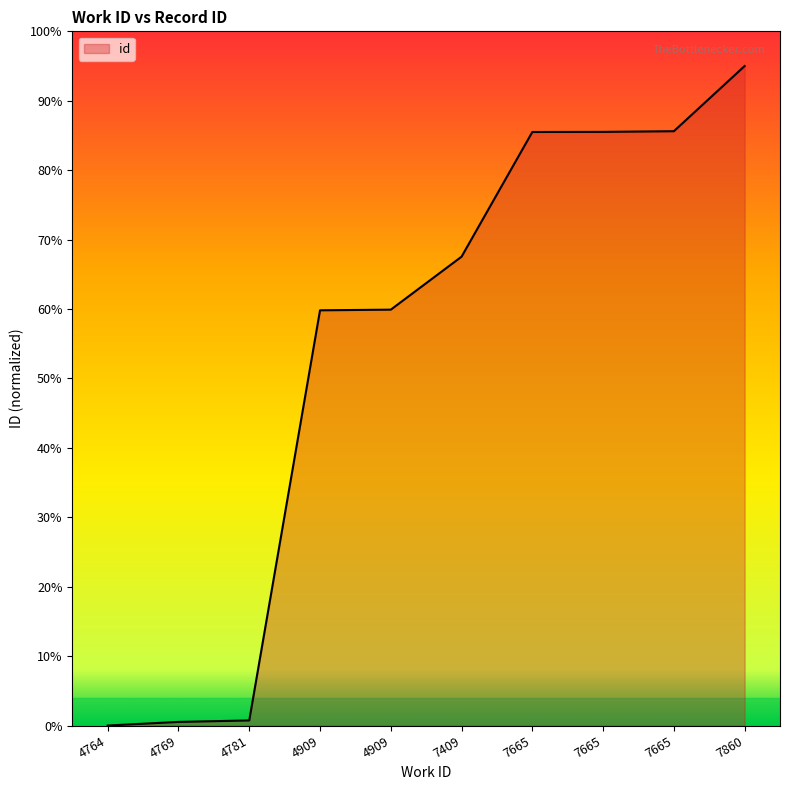

Is this an area chart (filled region under the line)?

Yes